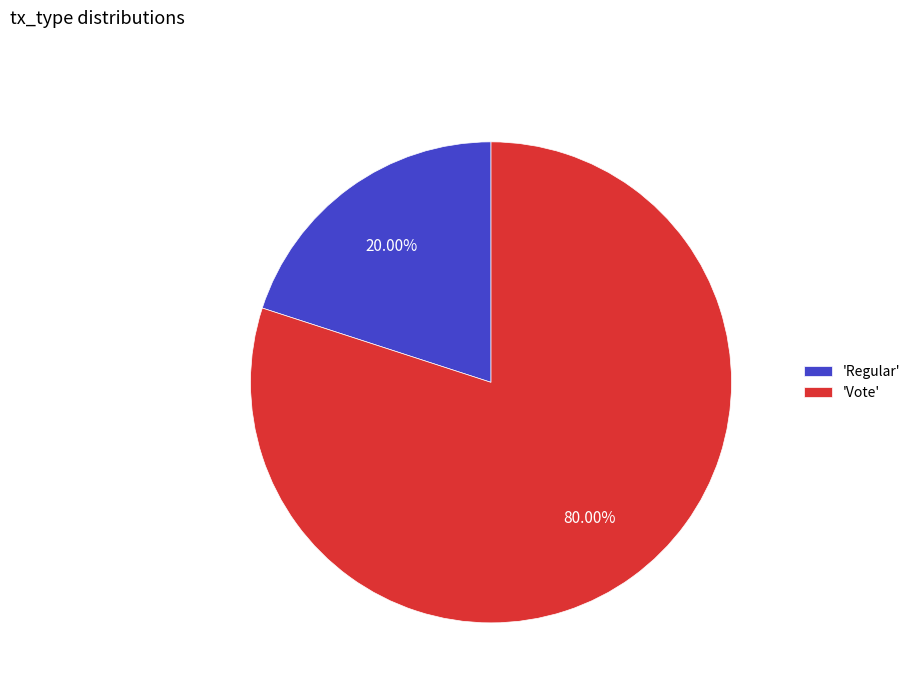

How many segments does this pie chart have?

2